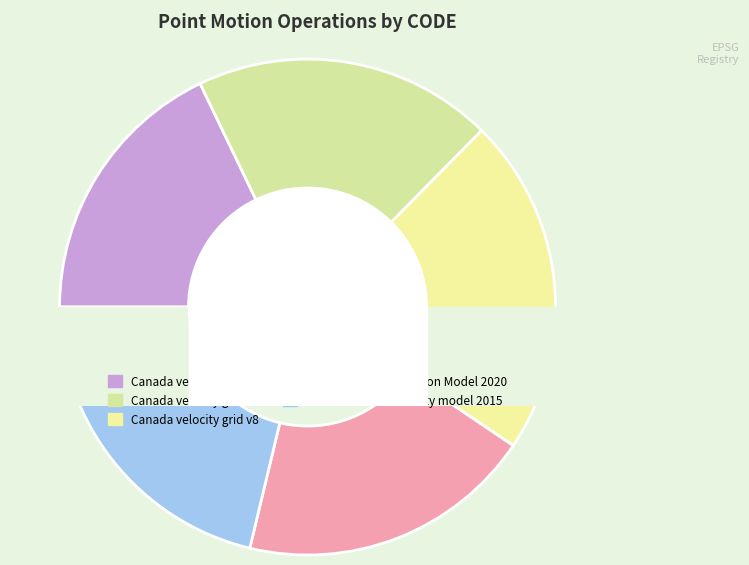

Is Indonesian Deformation Model 2020 the majority of the pie?

No